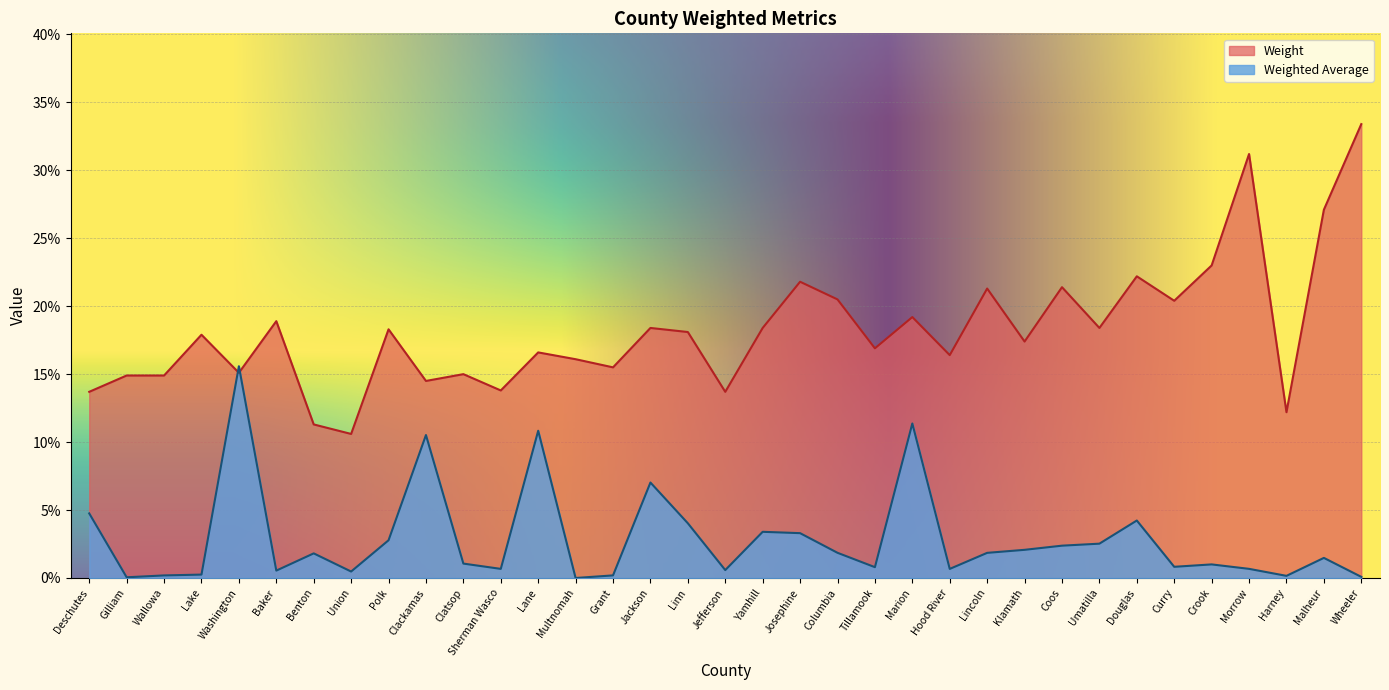

Which series changed the most between Sherman Wasco and Linn?

Weight